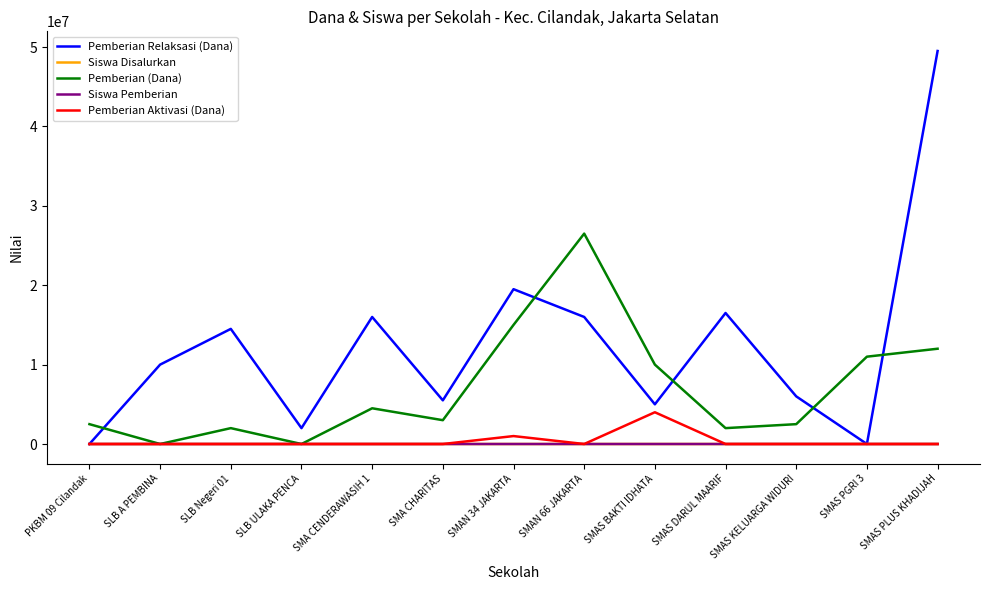

Which series has the widest spread of values?

Pemberian Relaksasi (Dana)